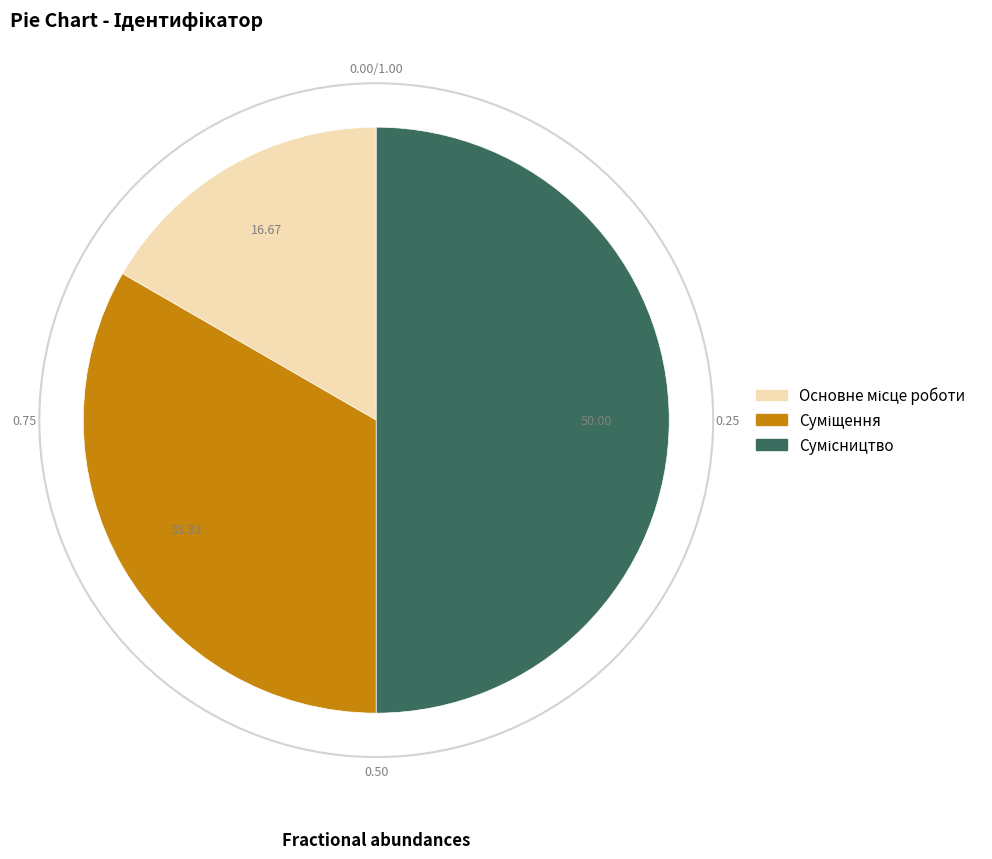

Which category has the smallest portion of the pie?

Основне місце роботи